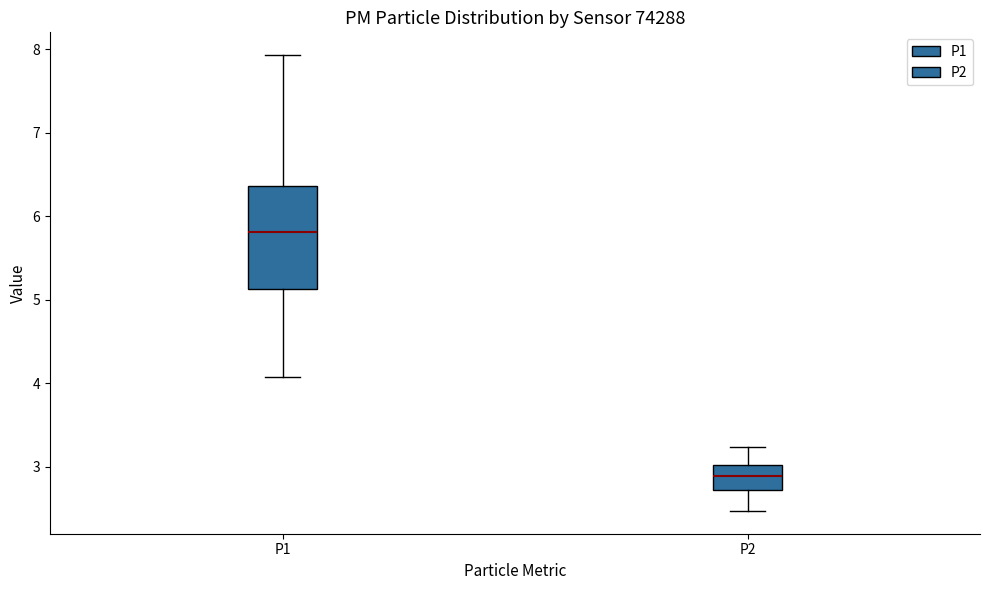

Reading left to right, read every box against the y-axis: the position of its median line, the range the box covers, and the ends of its whiskers. The values are not printed on the chart, so give them approximately, as read against the axis.

P1: median 5.8, box 5.1 to 6.4, whiskers 4.1 to 7.9
P2: median 2.9, box 2.7 to 3.0, whiskers 2.5 to 3.2